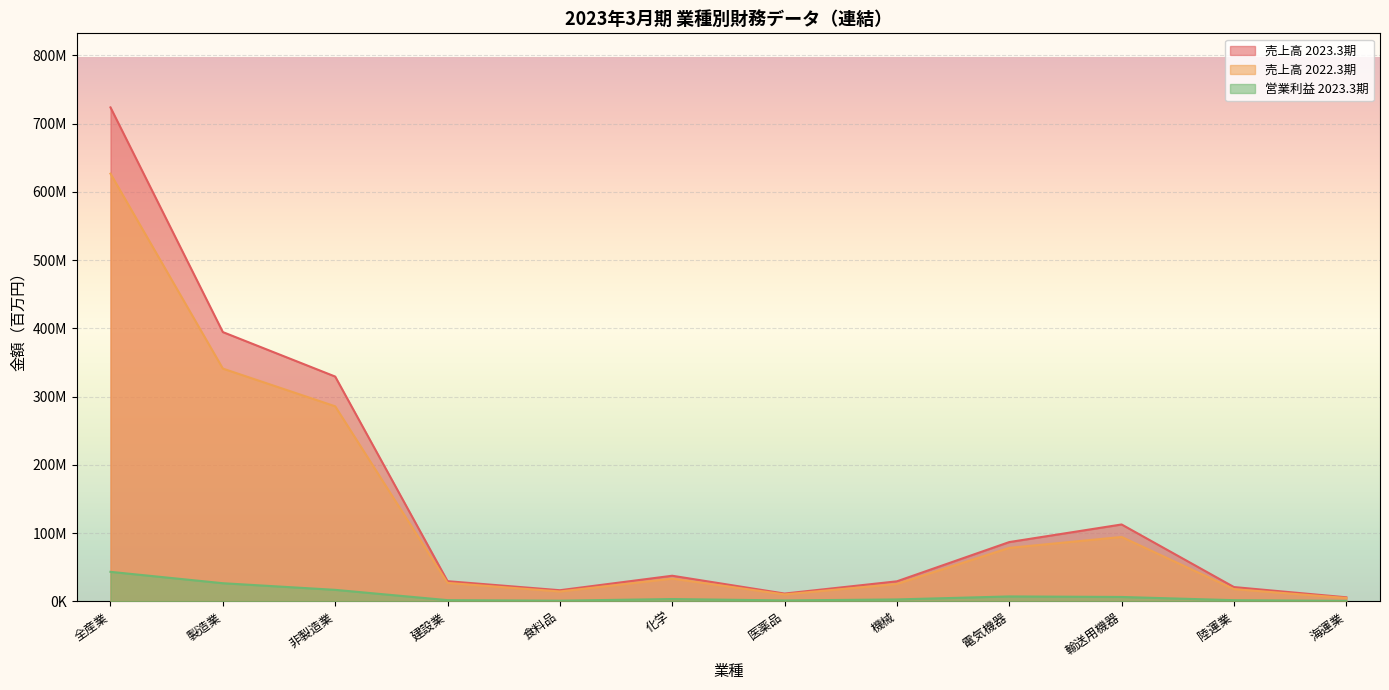

Where is the first local minimum for 売上高 2022.3期?

食料品